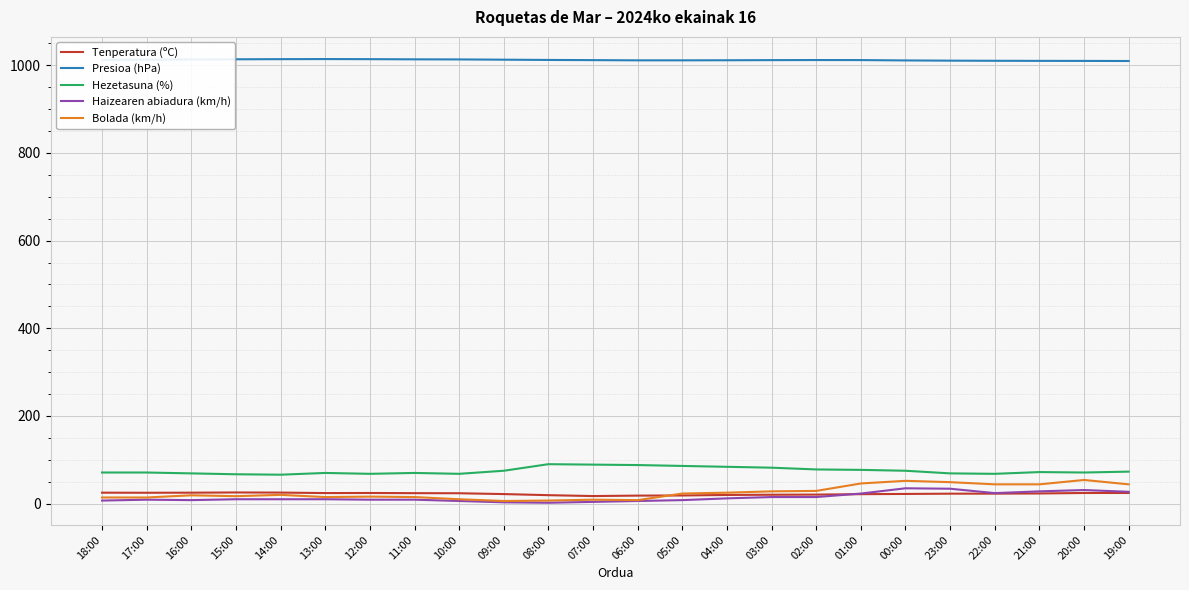

True or false: Presioa (hPa) has a value of 1011.4 at 04:00.

True